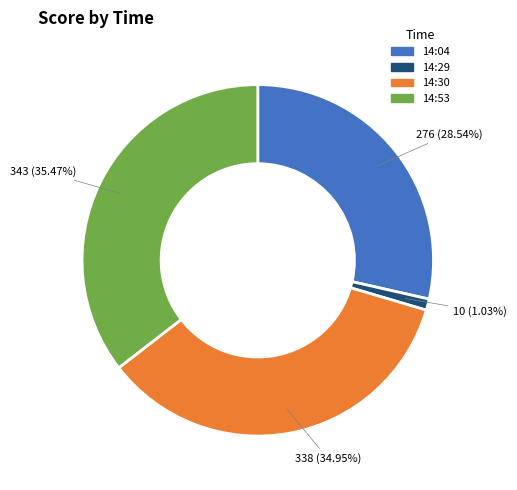

Rank the categories by value from highest to lowest.

14:53, 14:30, 14:04, 14:29